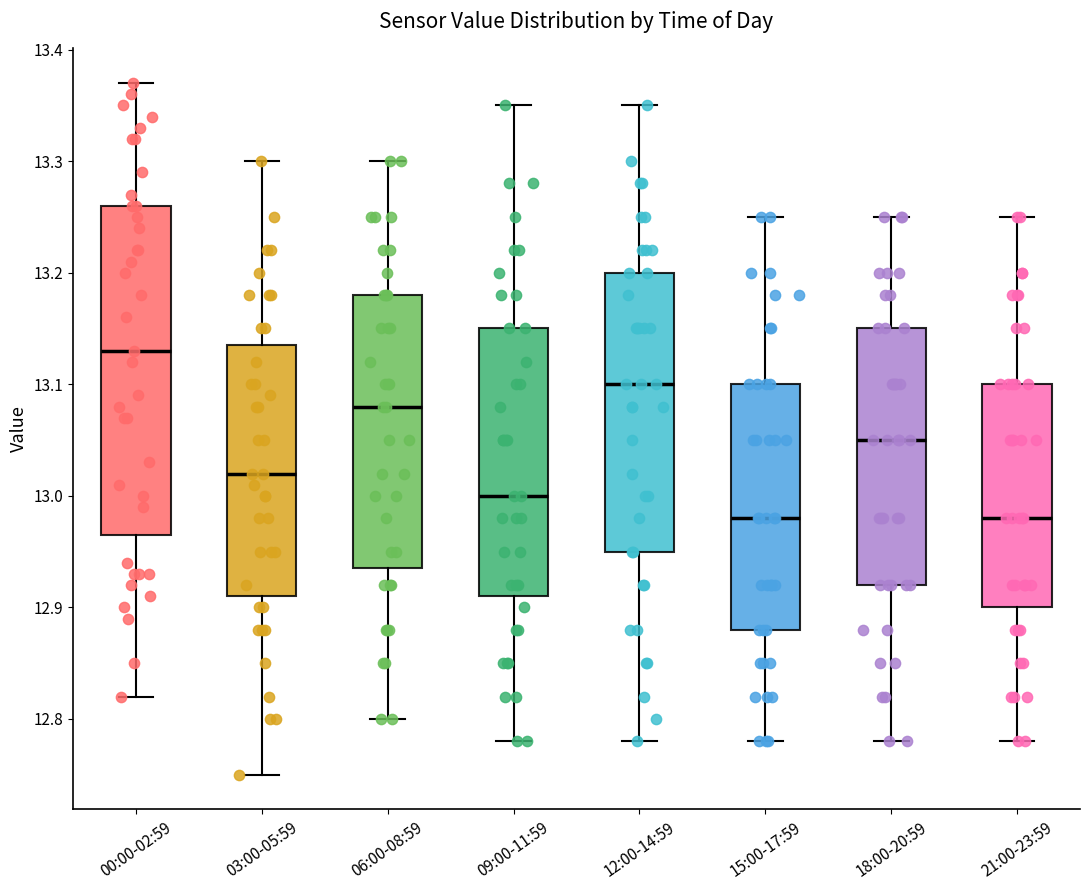

Which box is the tallest, from its lower edge to its upper edge?

00:00-02:59